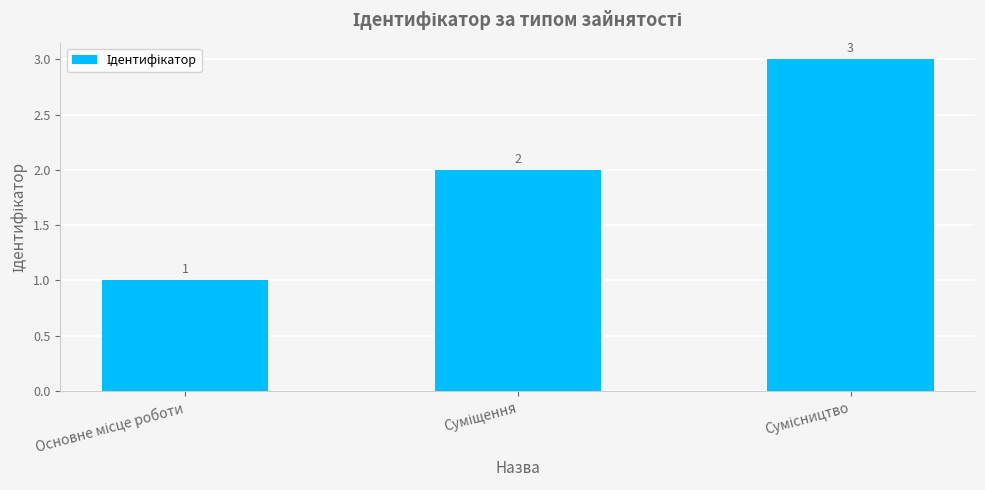

What is the value of the 3rd bar from the left?

3